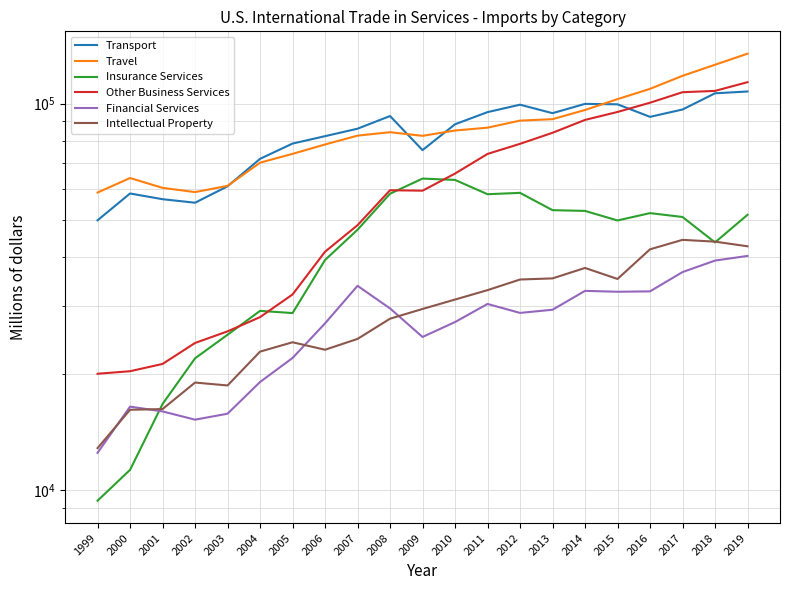

The value of Financial Services at 2003 is 27598. True or false?

False